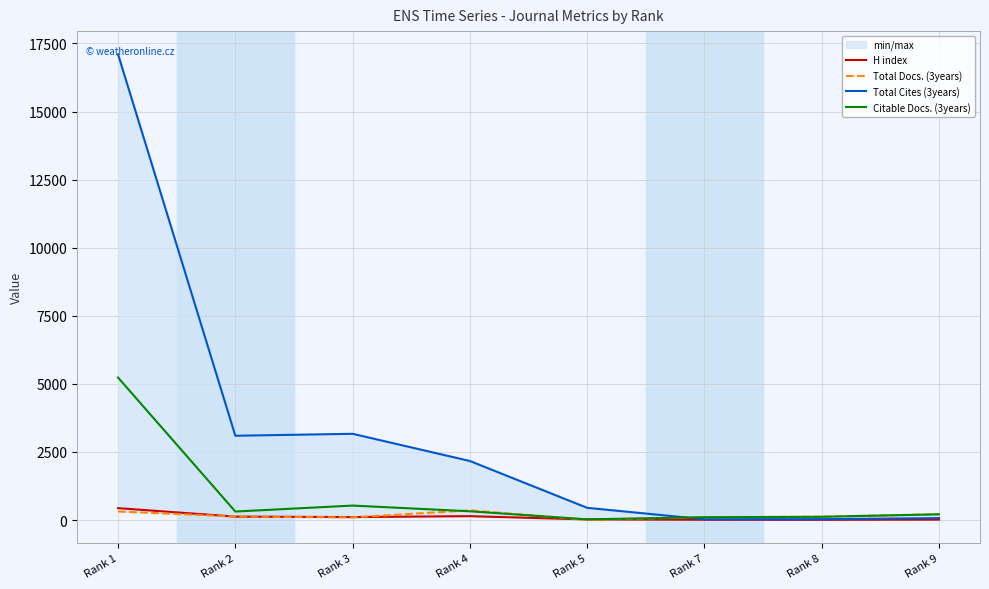

What is the value of the H index point at the 7th from the left?

9